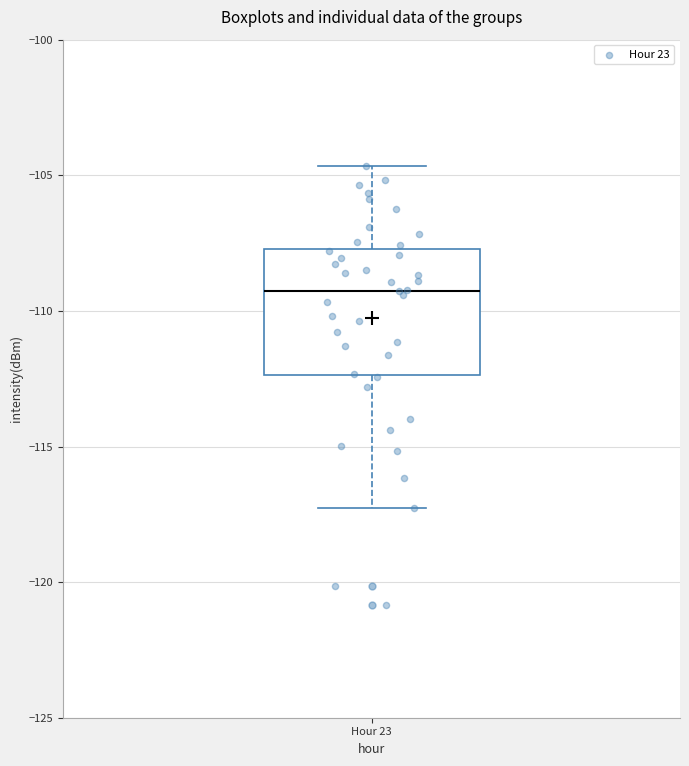

Transcribe this box plot: give where the median line is, the range the box spans, and where the two whiskers end, as read against the y-axis. The values are not printed on the chart, so give them approximately, as read against the axis.

median -109.5, box -112.5 to -107.5, whiskers -117.5 to -104.5